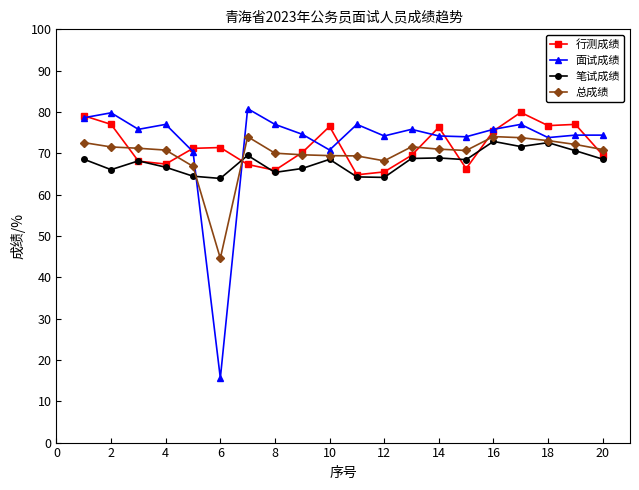

What is the maximum value for 面试成绩?

80.8